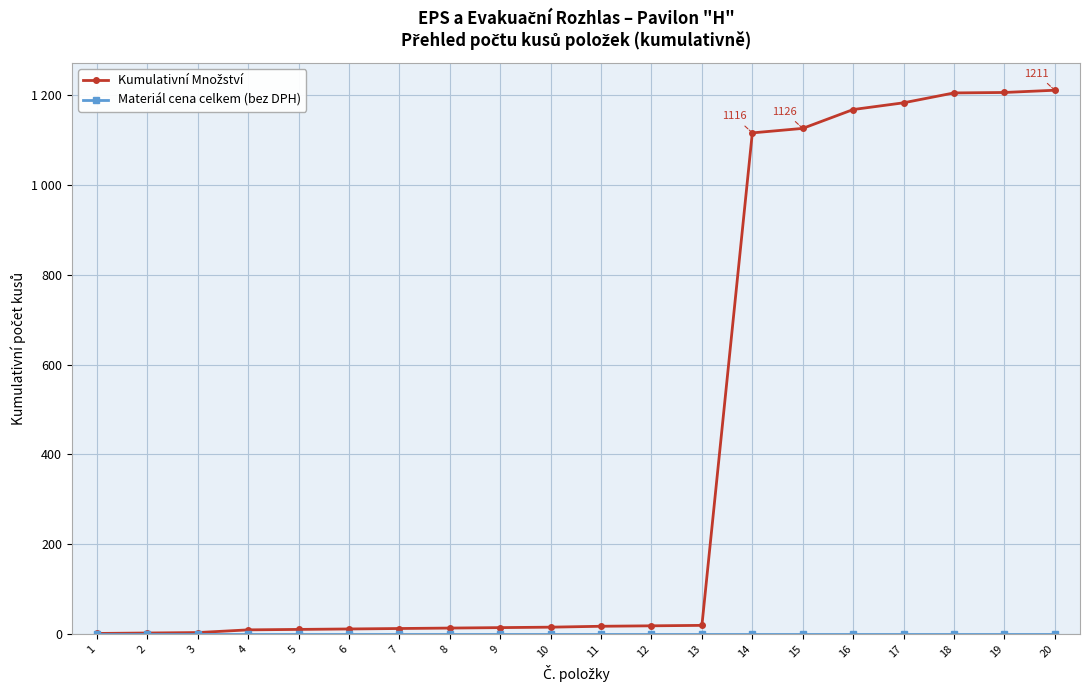

At which category does the chart reach its peak across all series?

20